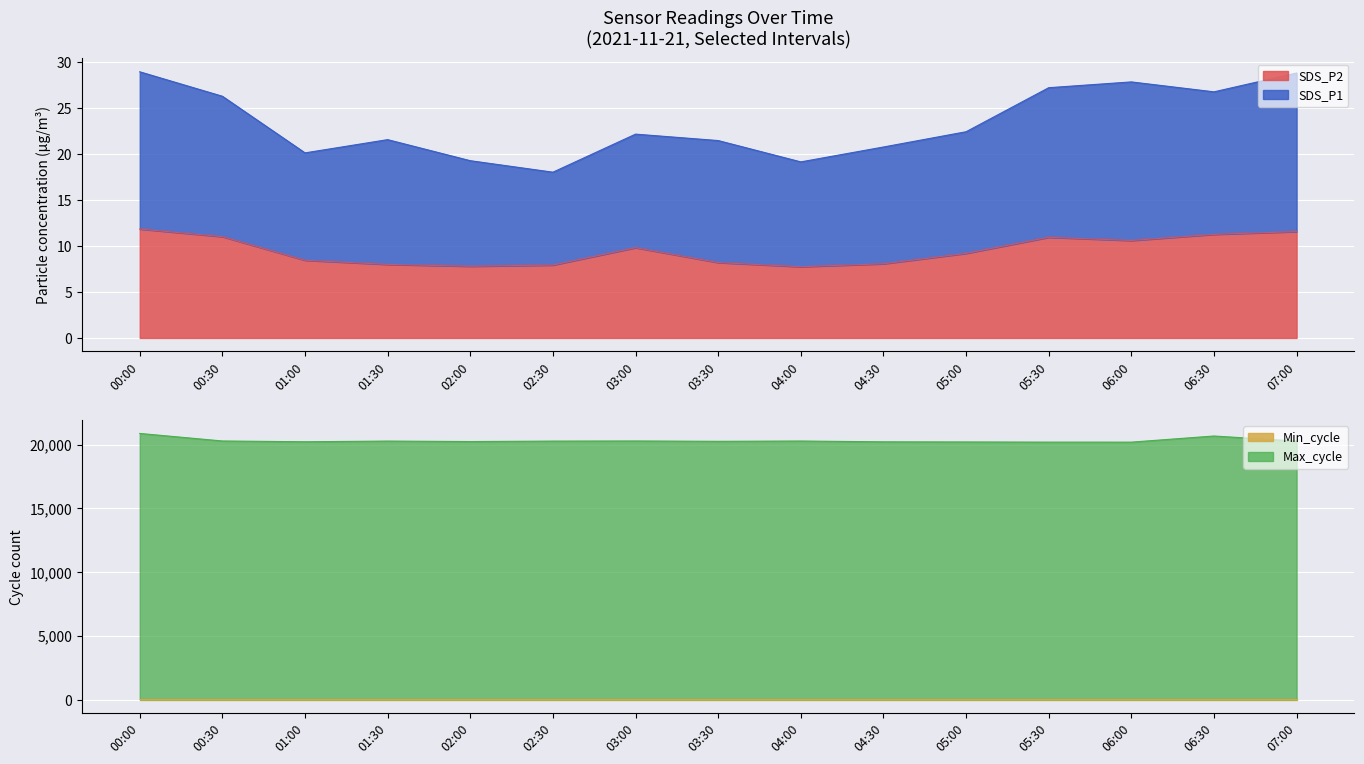

Which series has the largest total across all categories?

Max_cycle